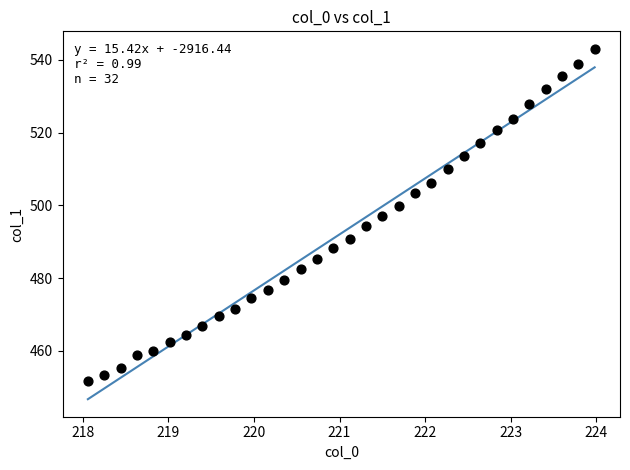

What is the range of Y values (max minus min)?

91.3